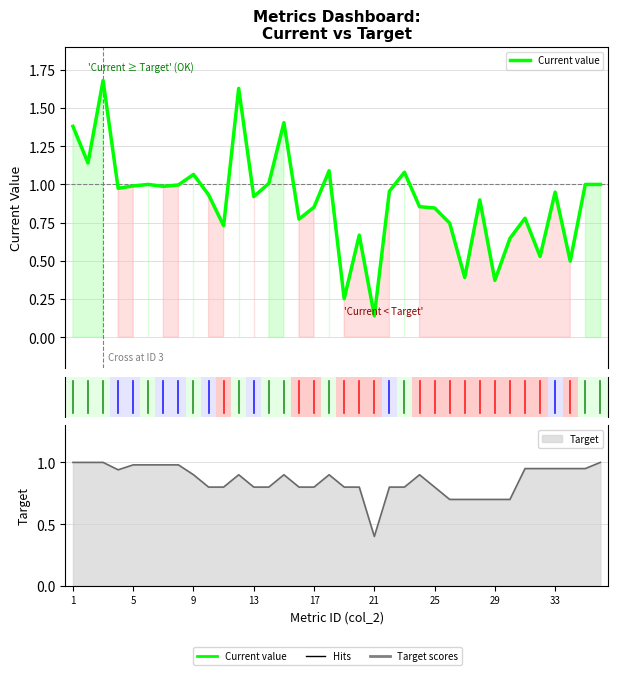

Which has a higher value, 29 or 11?

11